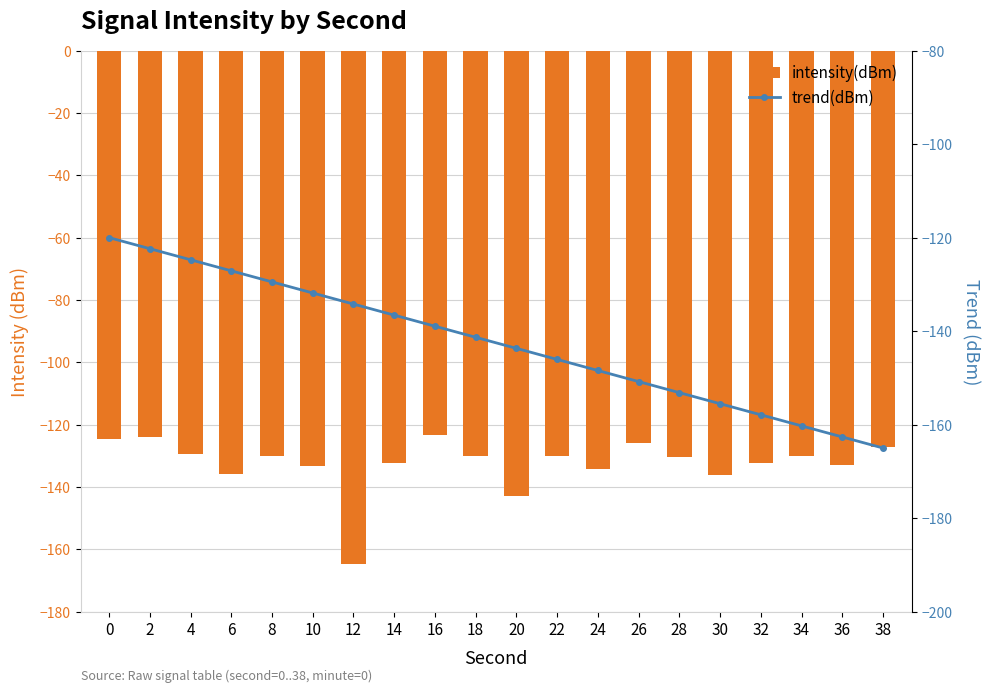

Which series has the largest range (max minus min)?

trend(dBm)